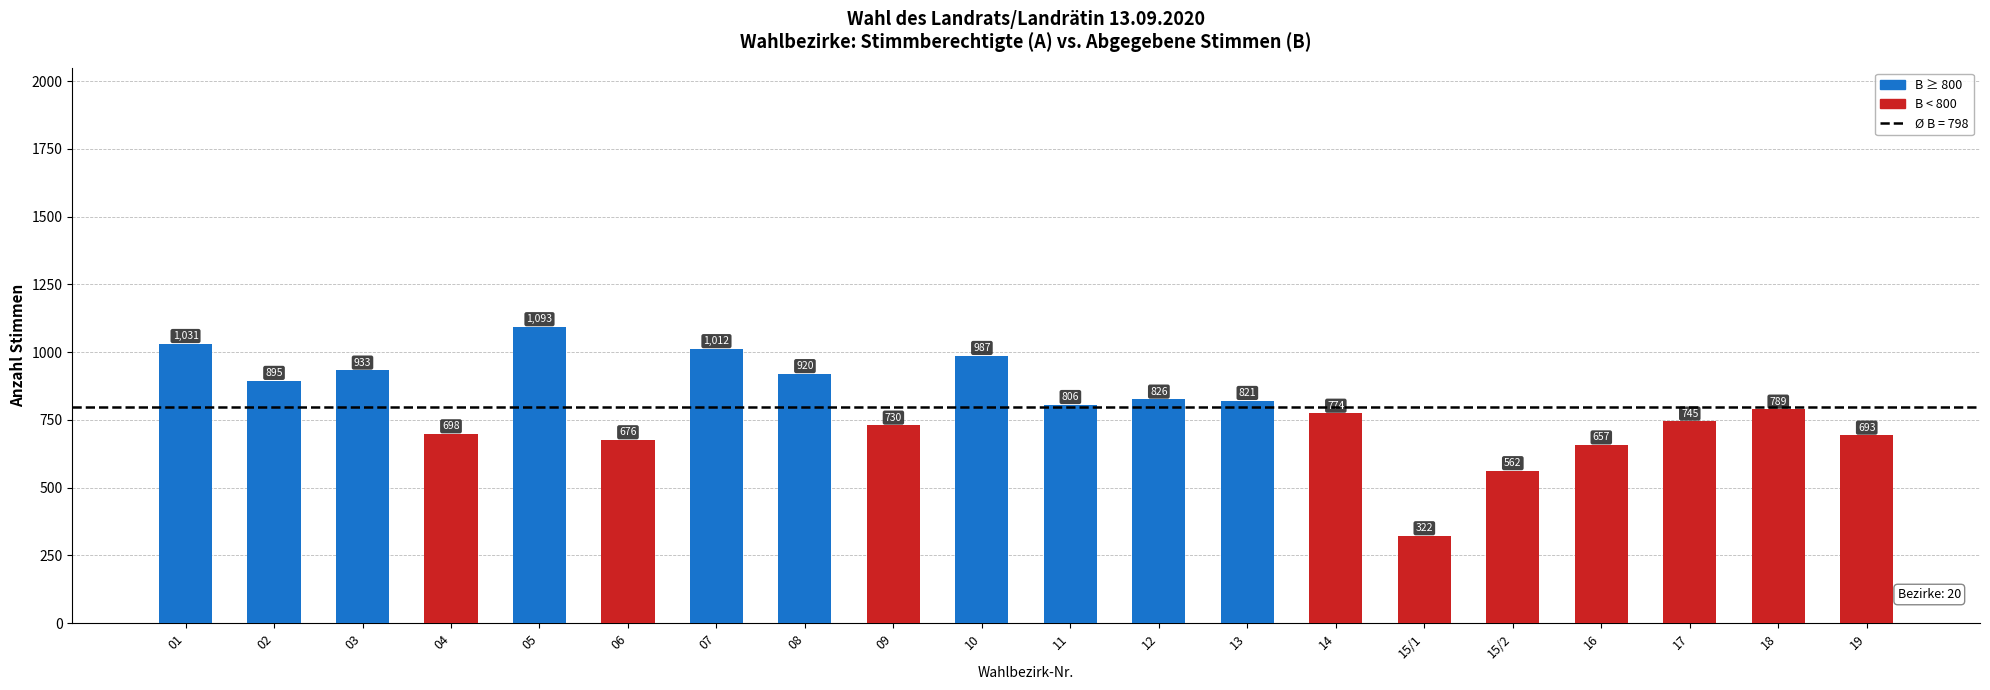

Is it true that the value at 08 is 1245?

False